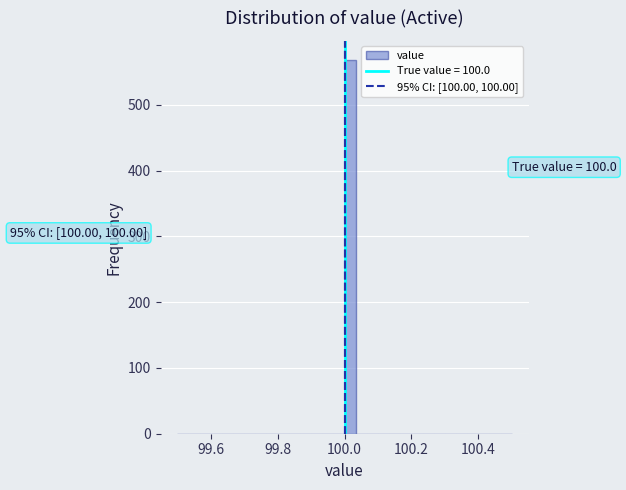

Read against the x-axis, roughly where is the centre of the tallest bar?

100.02